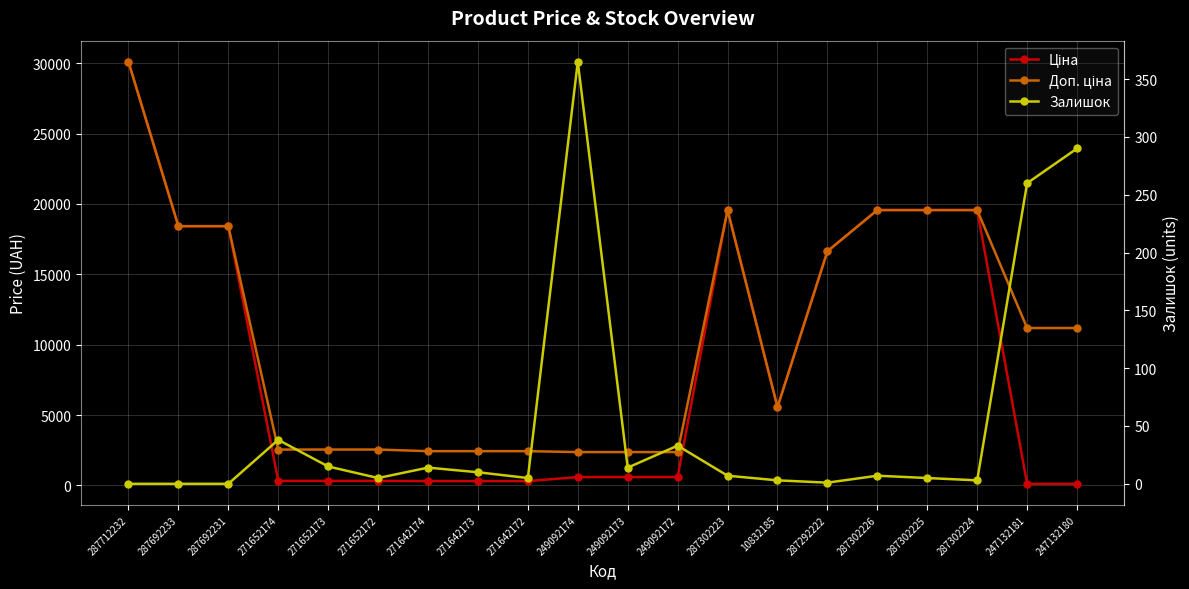

What is the approximate value of Доп. ціна at 287302224?

19564.9